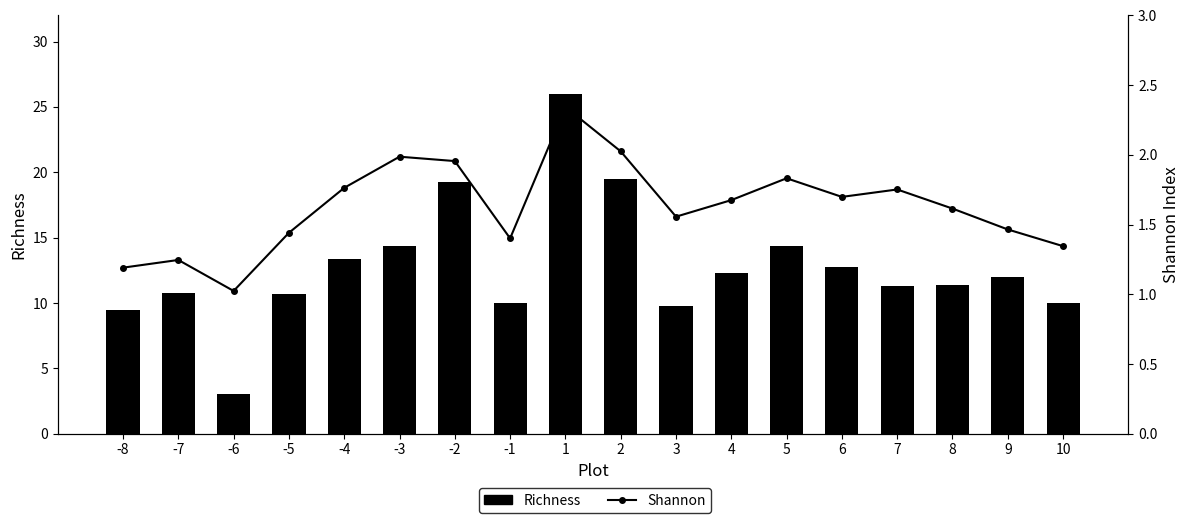

At which category does the chart reach its minimum across all series?

-6